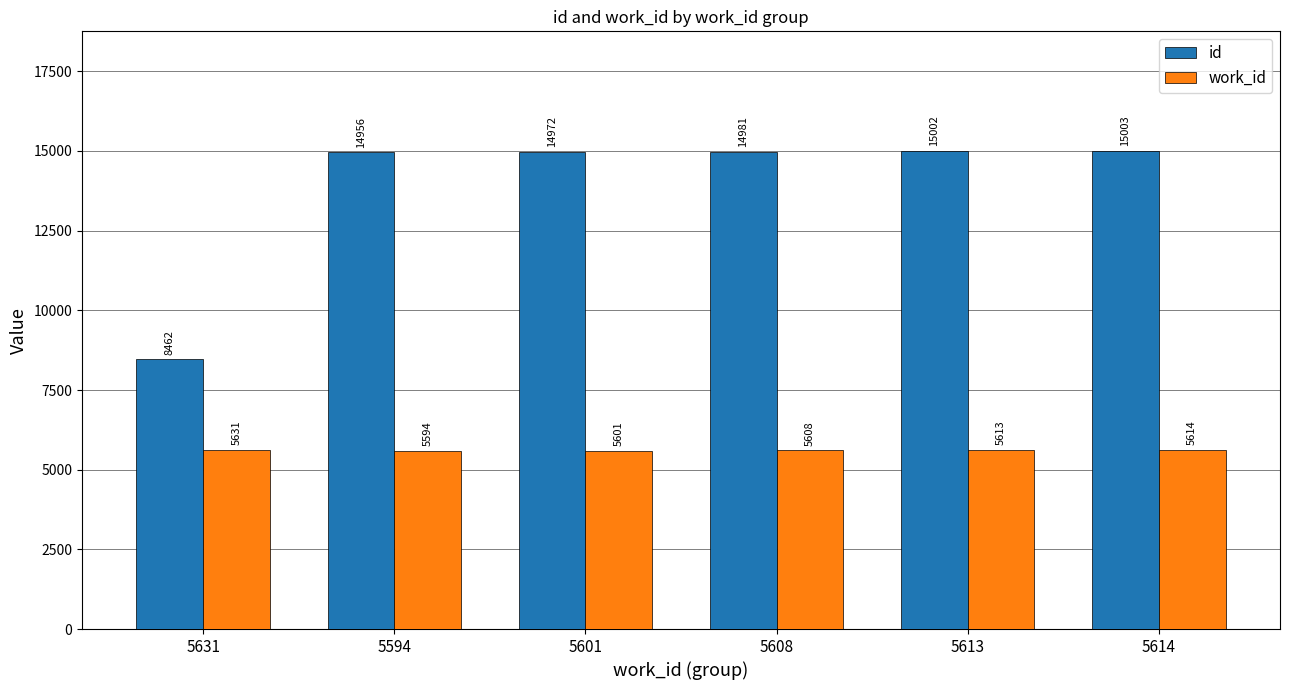

The work_id series shows 8640 at 5614. True or false?

False